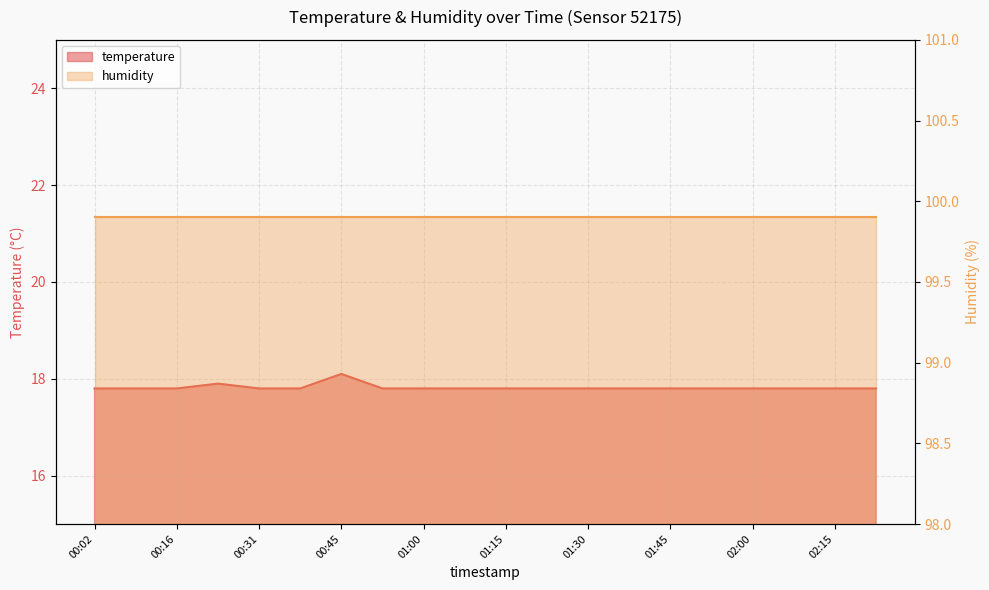

Which has a higher value, 00:45 or 01:08?

00:45